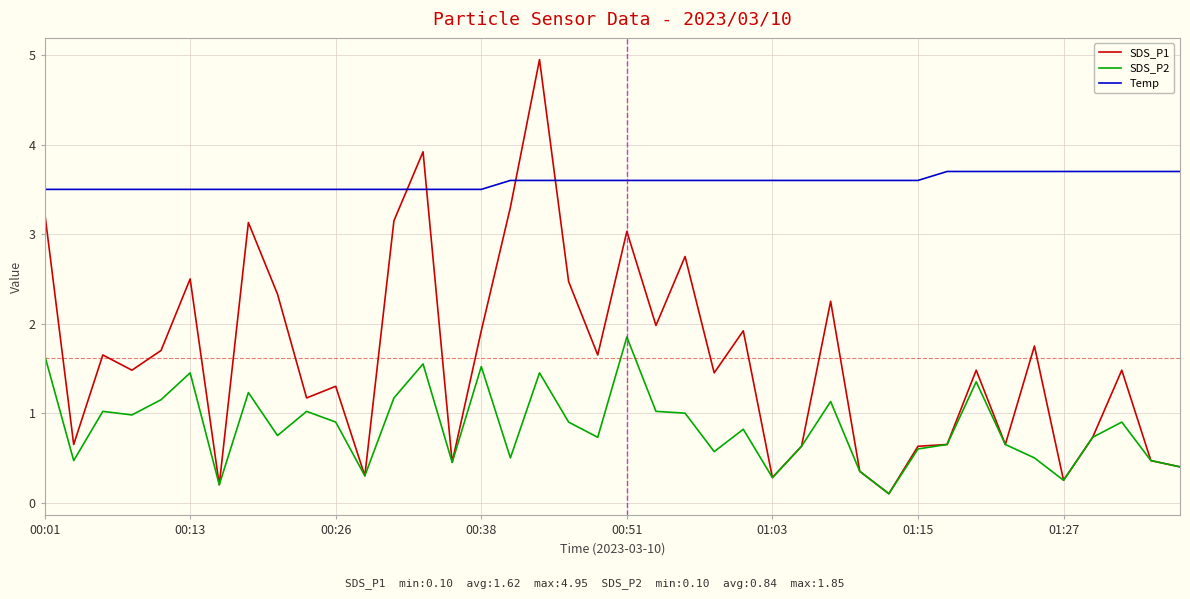

What is the average value of the SDS_P2 series?

0.8